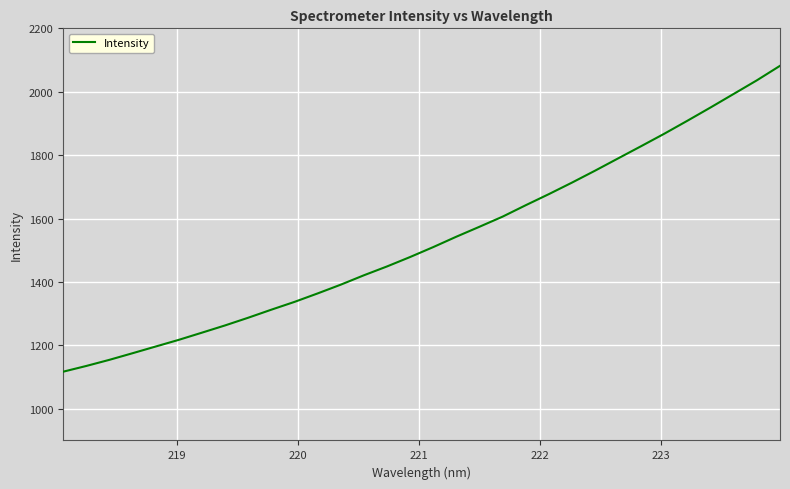

What is the maximum value shown in the chart?

2081.8